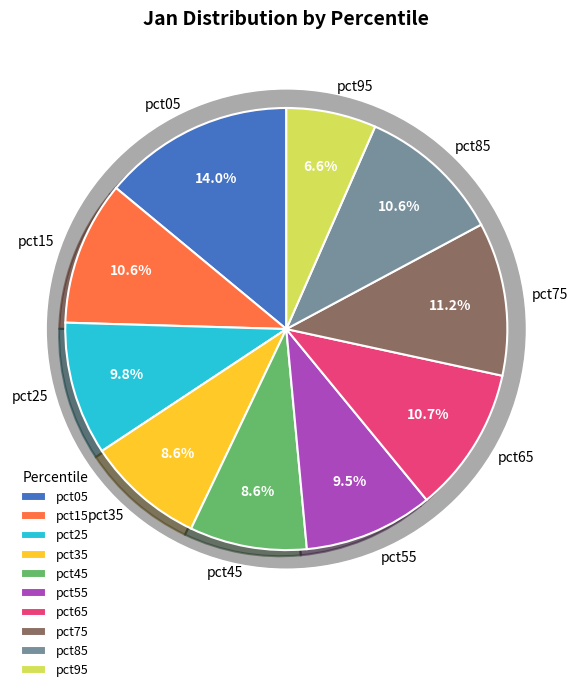

To the nearest percent, what portion does pct05 represent?

14%